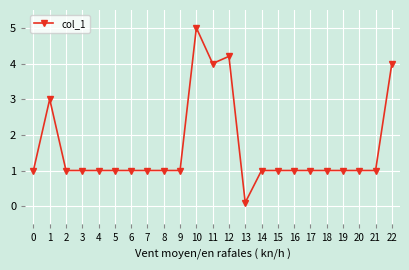

True or false: the data shows 0.3 at 21.

False